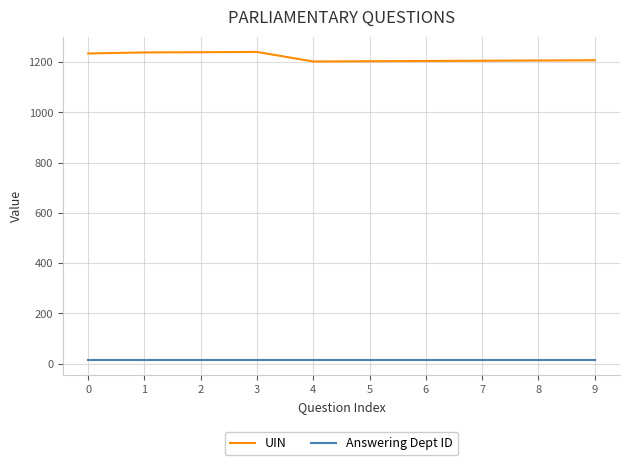

At how many categories does at least one series exceed 16?

10